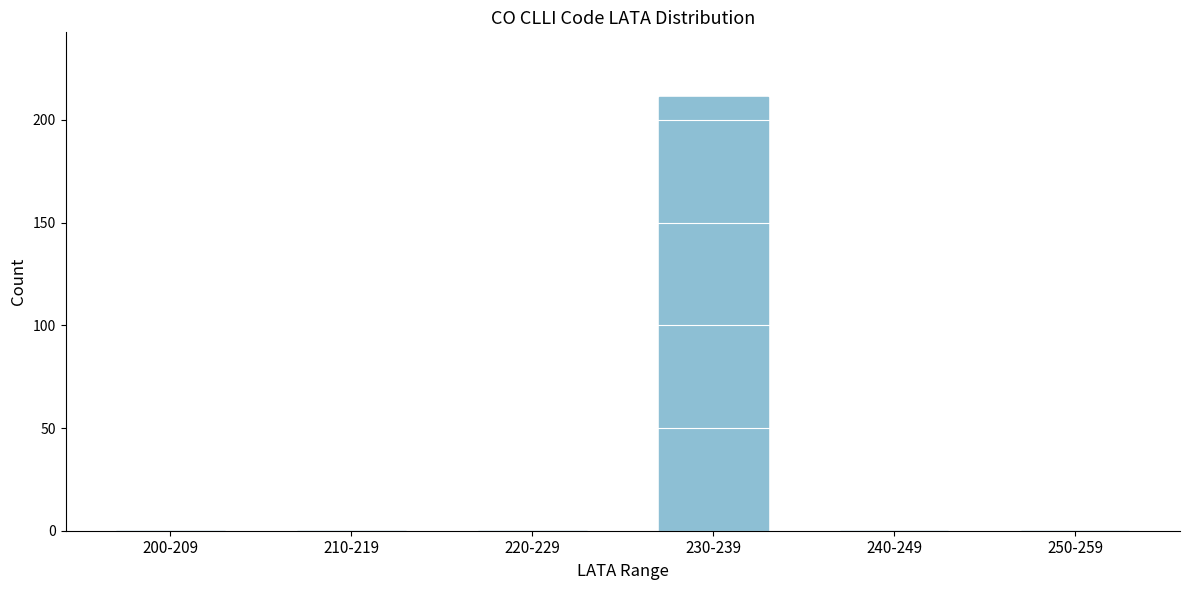

Reading left to right, what are all the values shown in this chart?

200-209=0	210-219=0	220-229=0	230-239=211	240-249=0	250-259=0